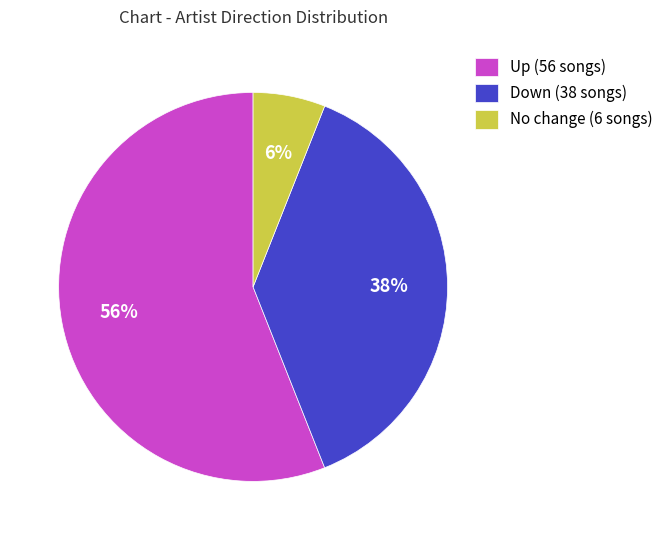

Does any single category account for the majority?

Yes